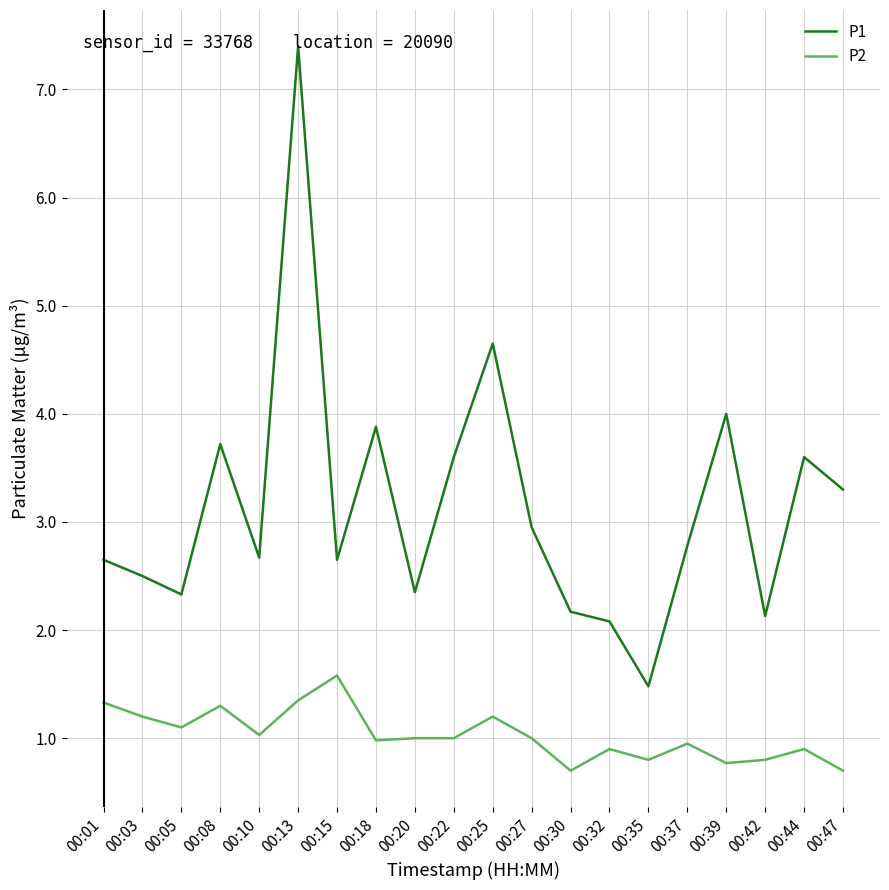

True or false: P2 and P1 cross at least once.

False